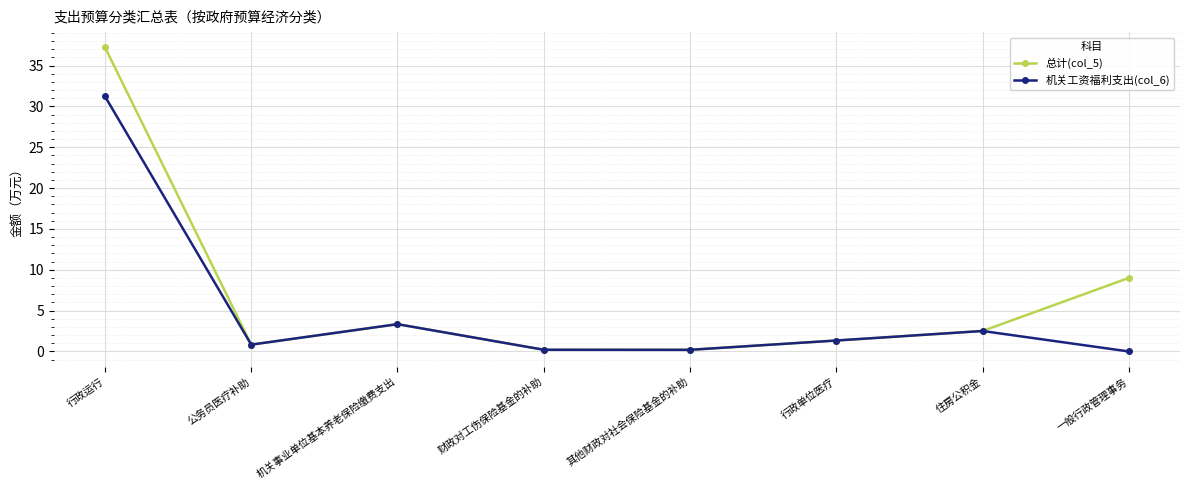

What is the maximum value shown in the chart?

37.2